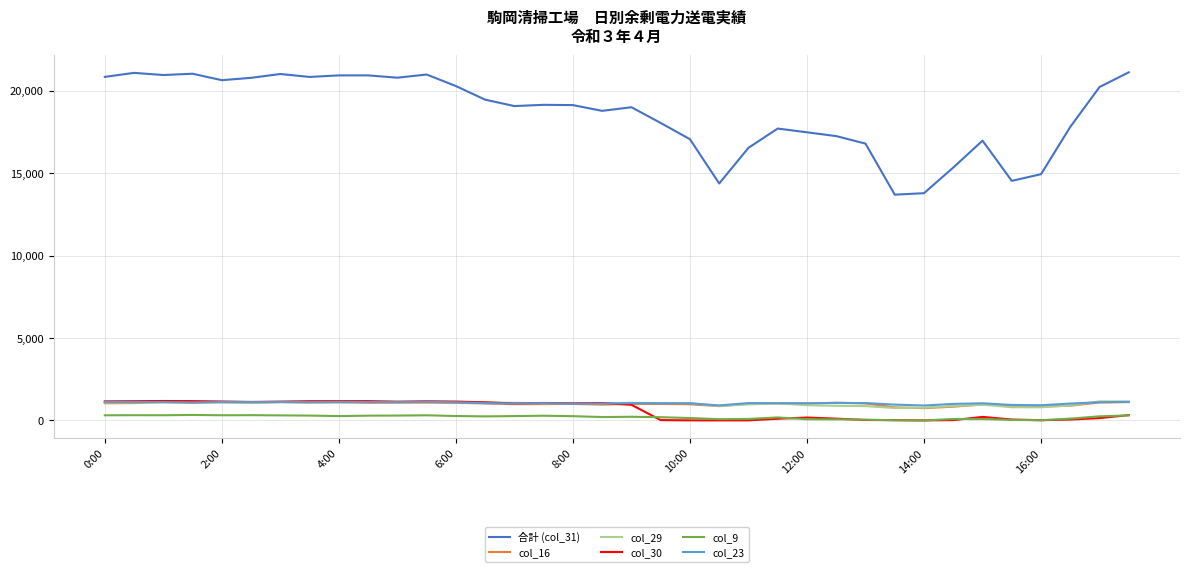

What is the maximum value shown in the chart?

21119